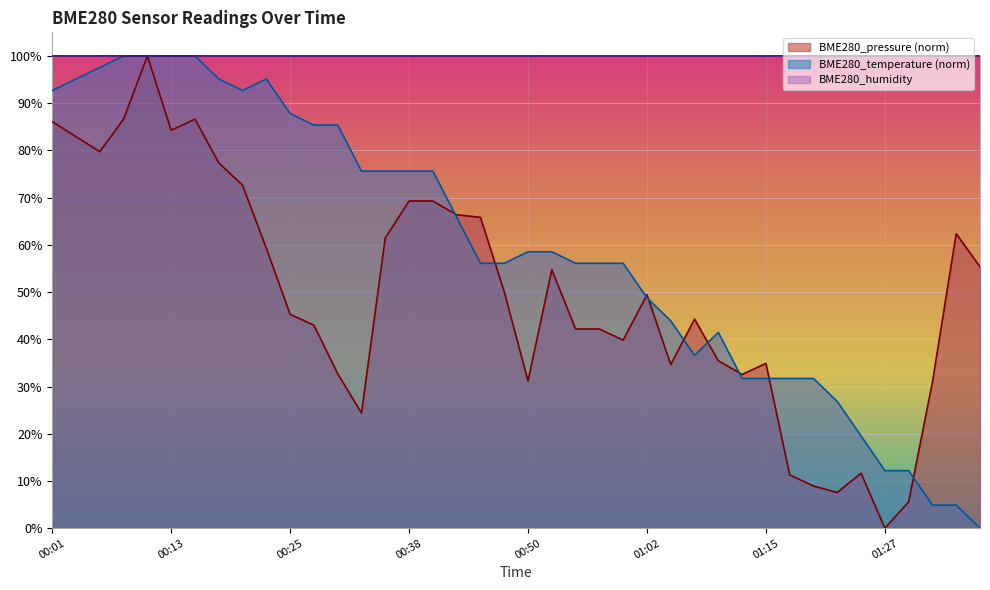

Rank the categories by BME280_pressure_scaled value from lowest to highest.

01:27, 01:29, 01:22, 01:19, 01:17, 01:24, 00:33, 01:32, 00:50, 01:12, 00:30, 01:05, 01:15, 01:10, 01:00, 00:55, 00:57, 00:28, 01:07, 00:25, 01:02, 00:47, 00:52, 01:37, 00:23, 00:35, 01:34, 00:45, 00:42, 00:38, 00:40, 00:20, 00:18, 00:06, 00:03, 00:13, 00:01, 00:08, 00:15, 00:11